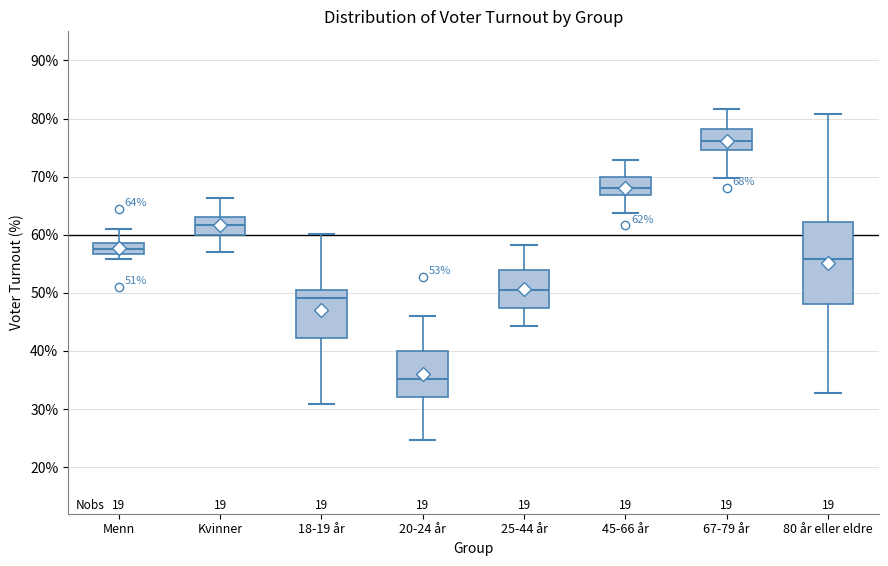

Comparing the boxes themselves (not the whiskers), which one is the tallest?

80 år eller eldre